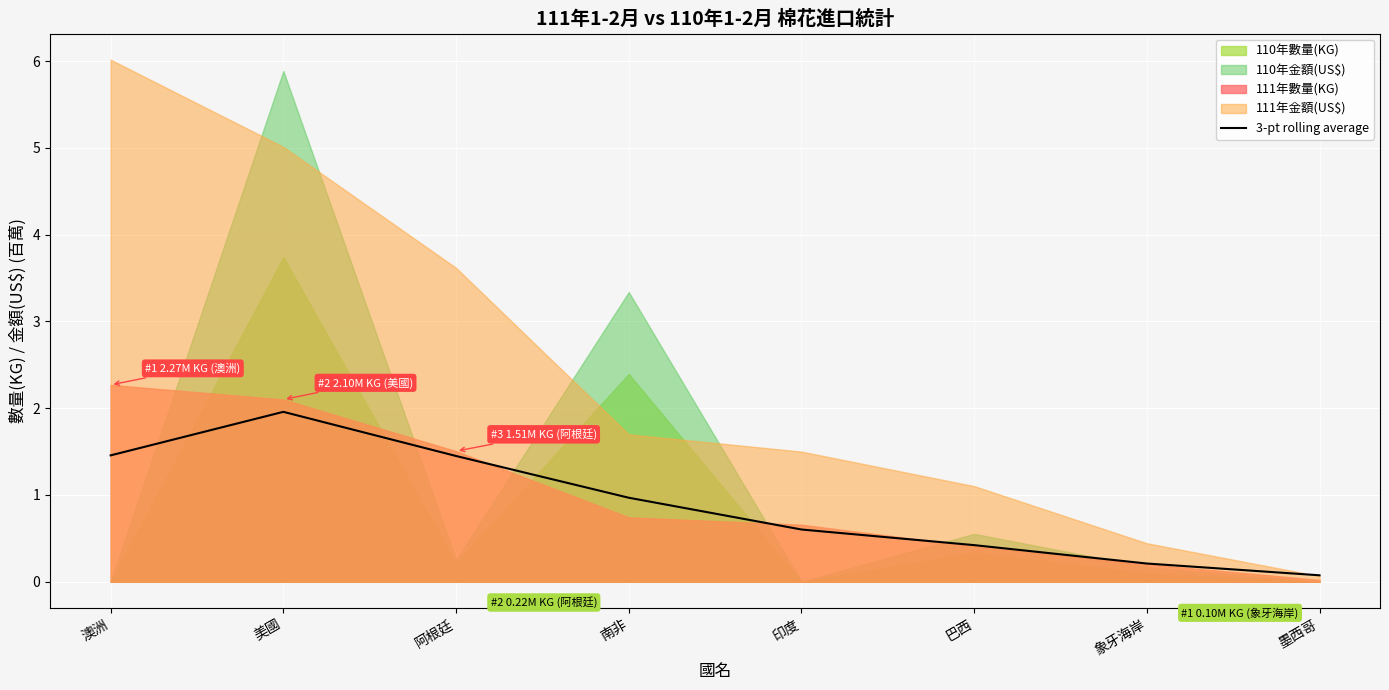

Is it true that the value at 墨西哥 is 0.1?

True